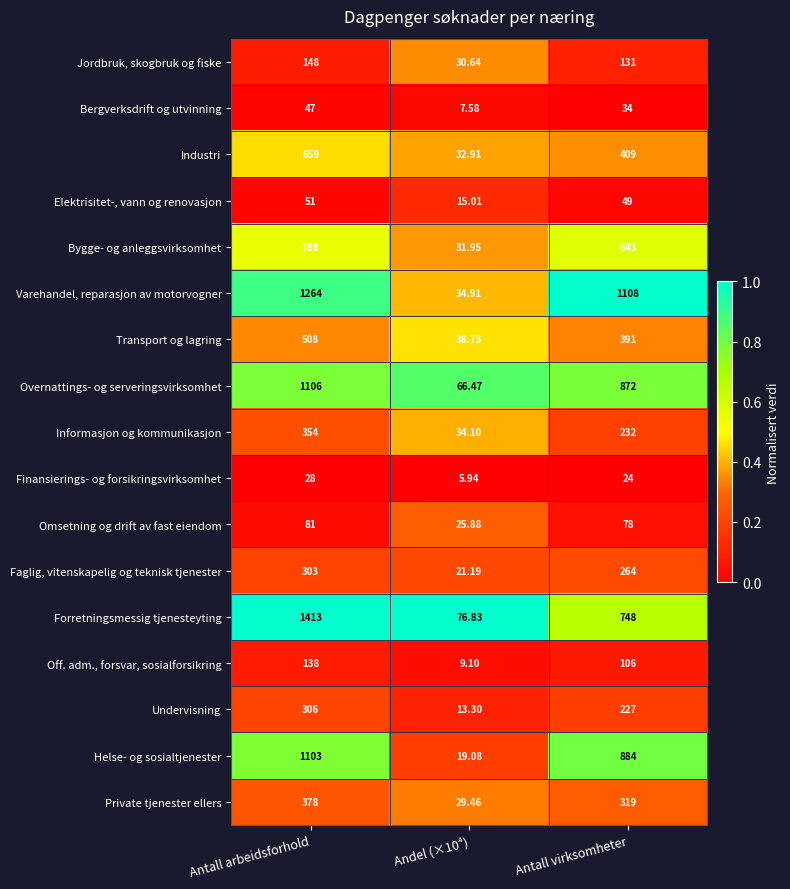

Which category has the highest value in the Elektrisitet-, vann og renovasjon series?

Antall arbeidsforhold